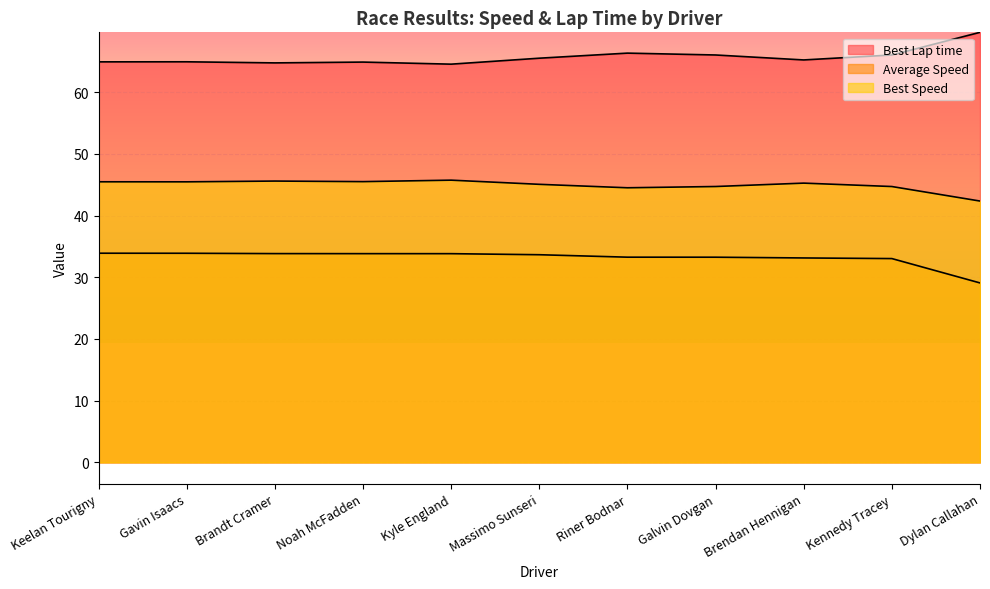

How many series are shown in this chart?

3